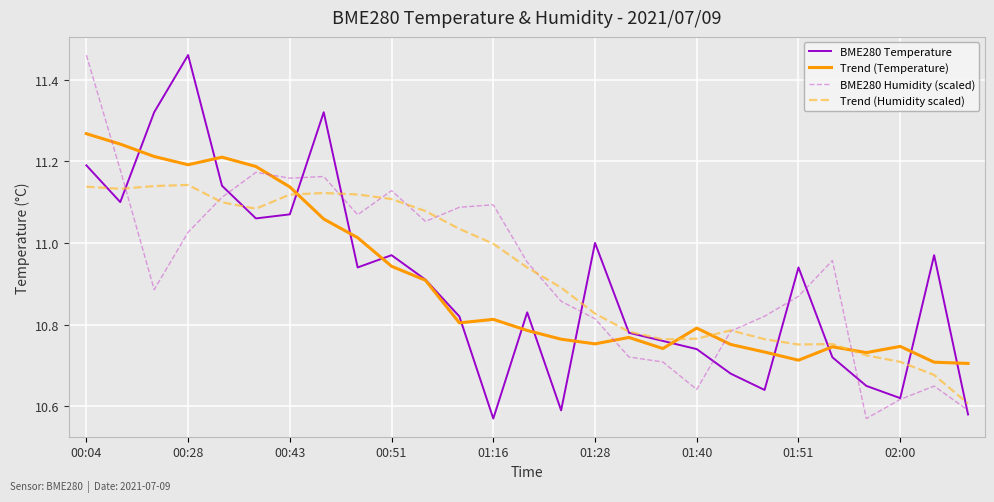

How many lines are shown in the chart?

4